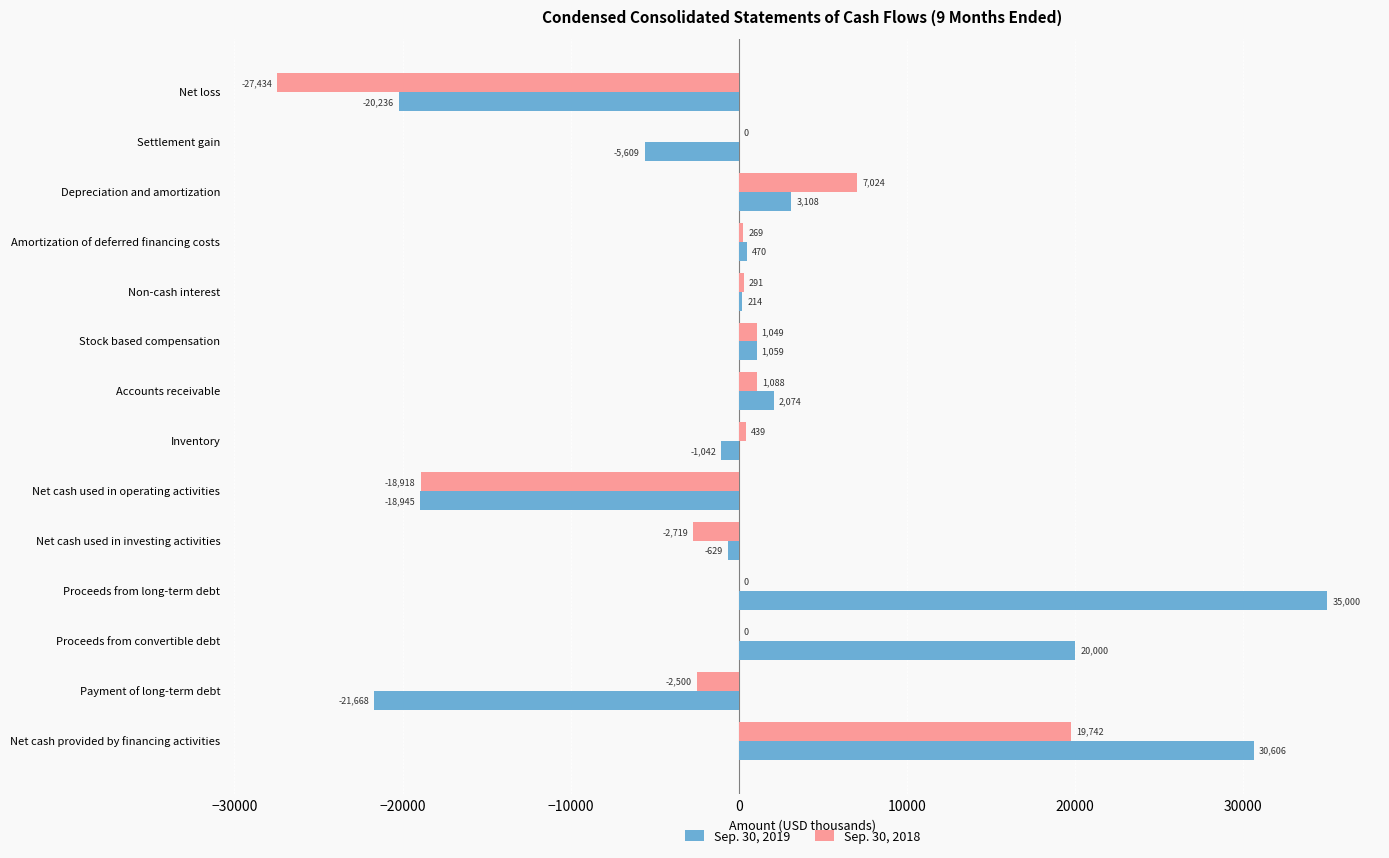

Between Inventory and Proceeds from convertible debt, which series saw the biggest shift?

Sep. 30, 2019